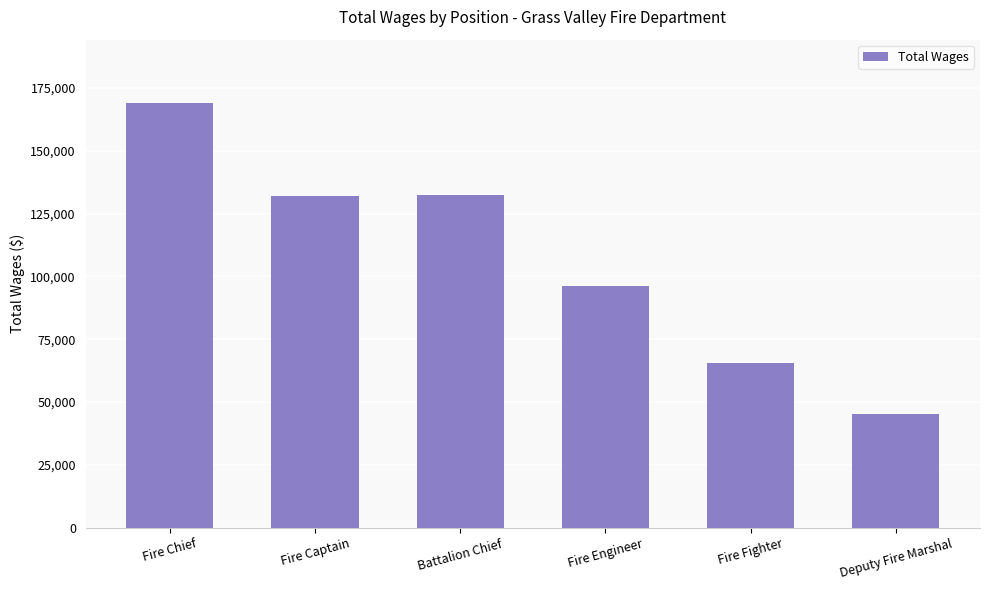

At which label is the value closest to 107006?

Fire Engineer